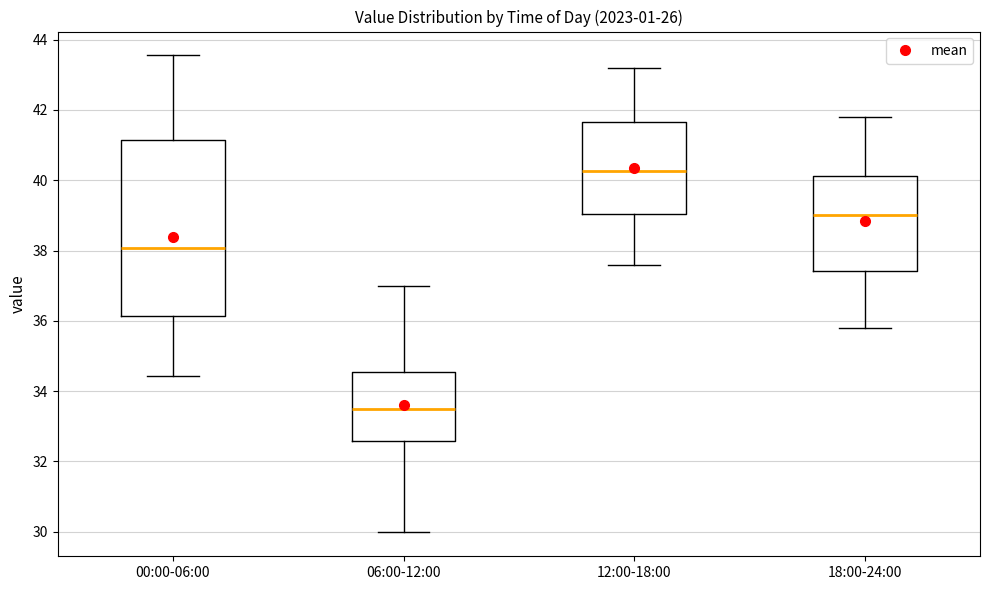

Where does the median line of the box for 00:00-06:00 sit on the y-axis? The values are not printed on the chart, so give them approximately, as read against the axis.

38.0